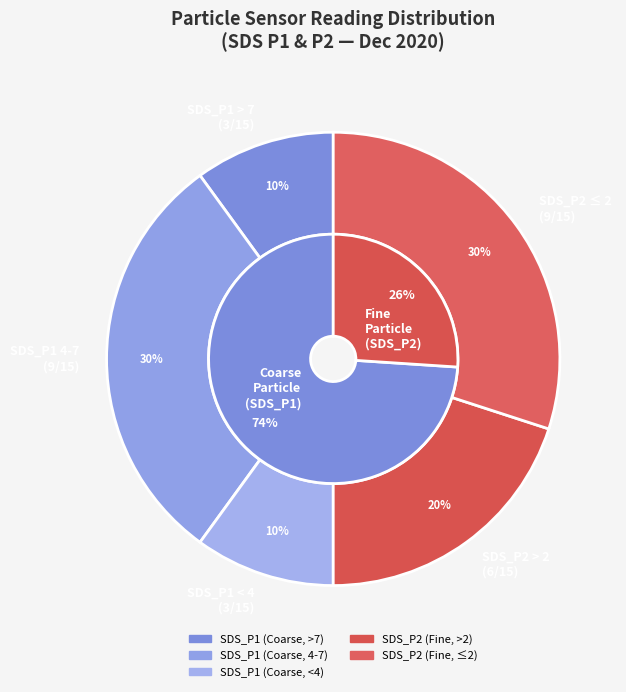

Is there a majority slice in this chart?

No